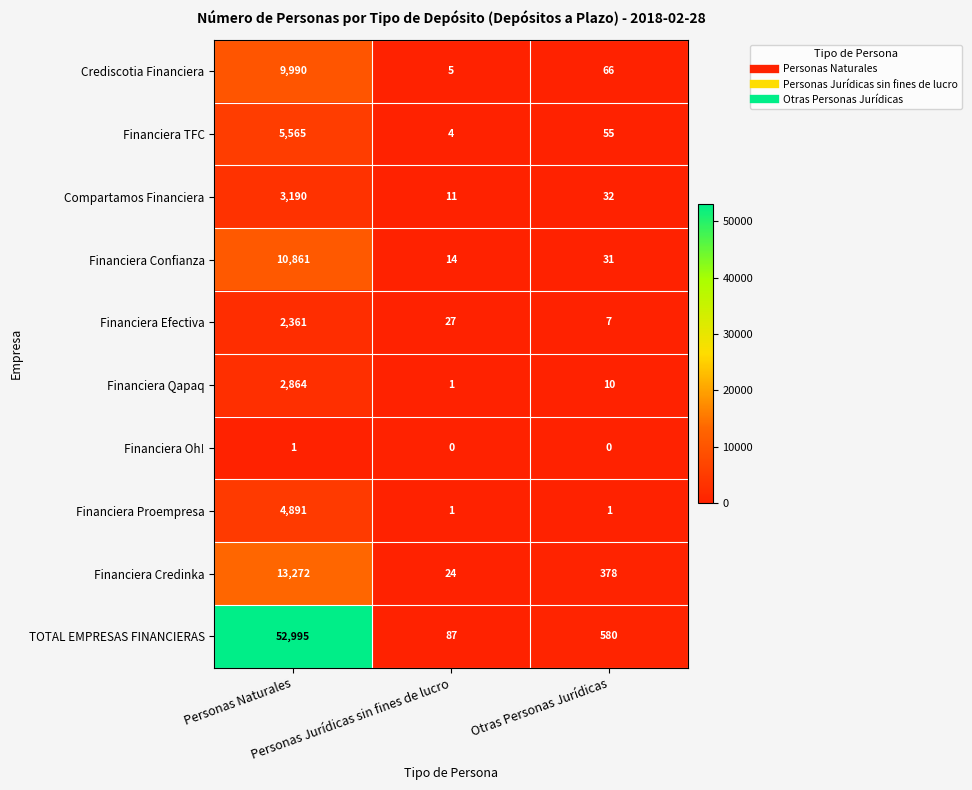

Rank the series by their maximum value, from highest to lowest.

TOTAL EMPRESAS FINANCIERAS, Financiera Credinka, Financiera Confianza, Crediscotia Financiera, Financiera TFC, Financiera Proempresa, Compartamos Financiera, Financiera Qapaq, Financiera Efectiva, Financiera Oh!